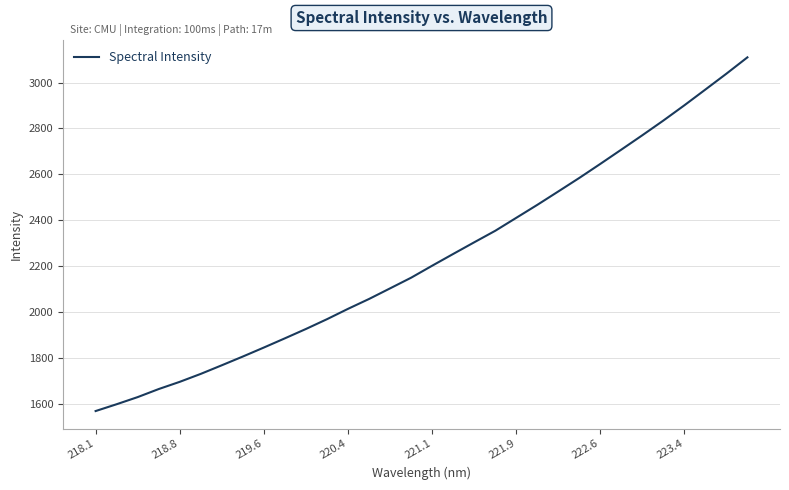

What is the difference between the maximum and minimum values?

1540.8